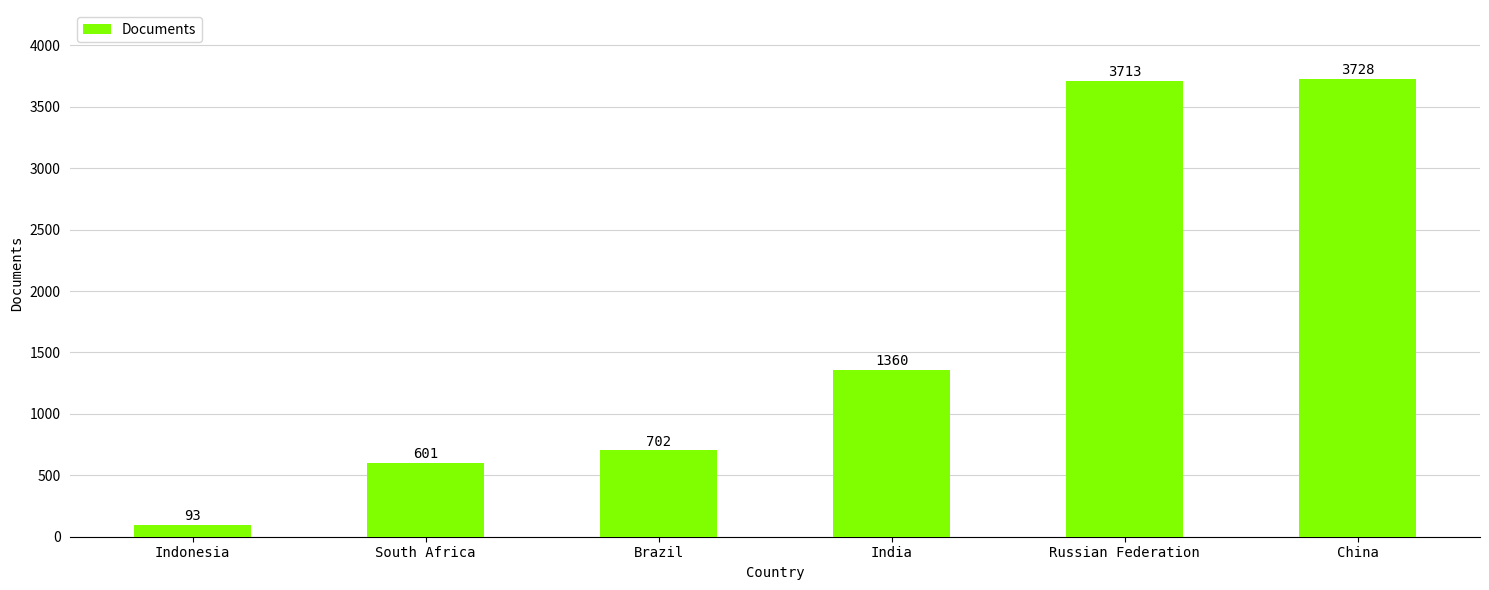

True or false: the data shows 3713 at Russian Federation.

True